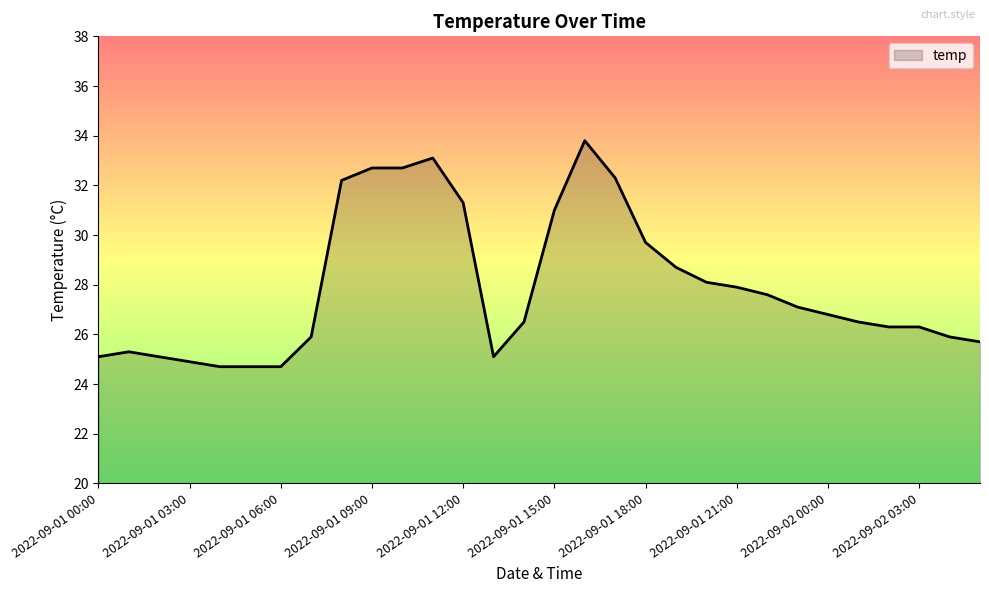

What is the minimum value shown in the chart?

24.7